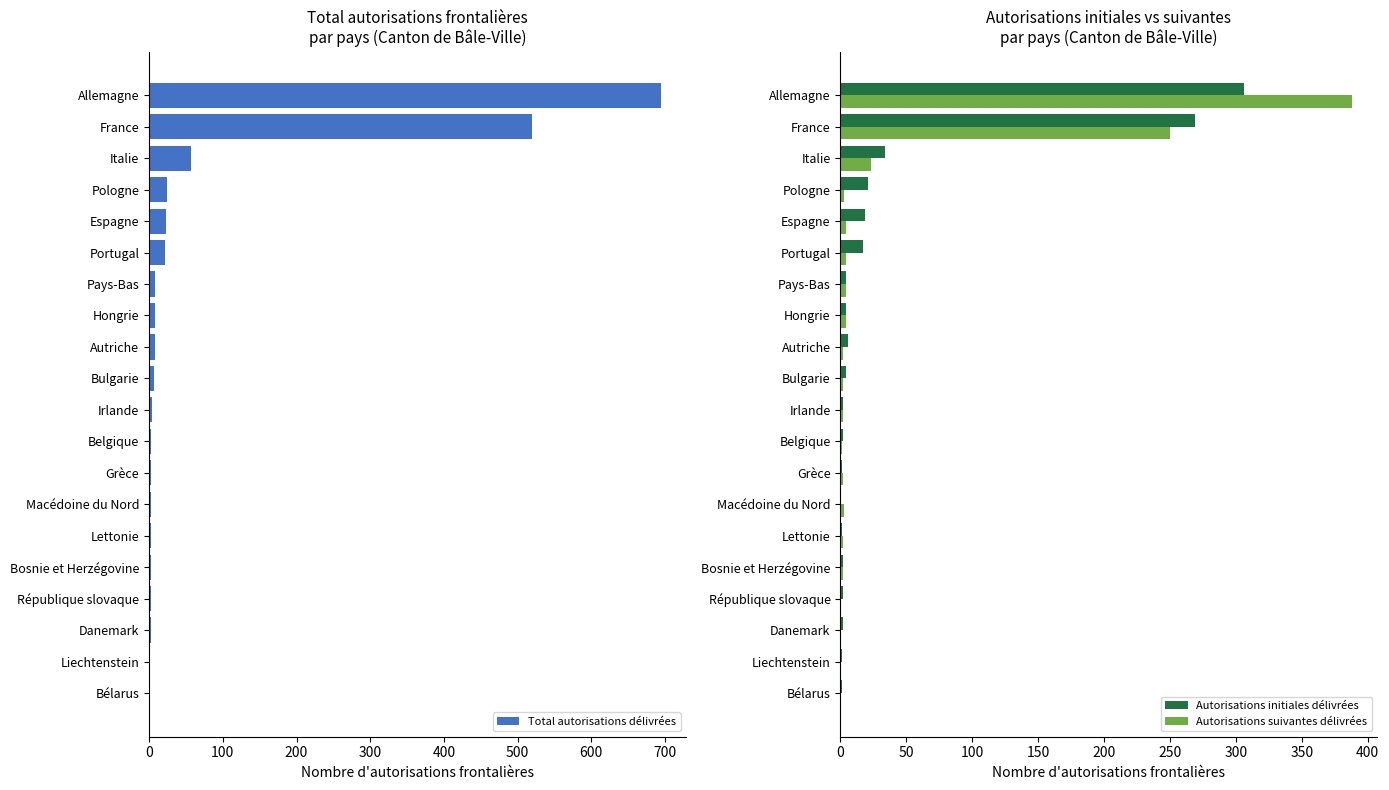

What is the sum of the Total autorisations délivrées values at France and Espagne?

542